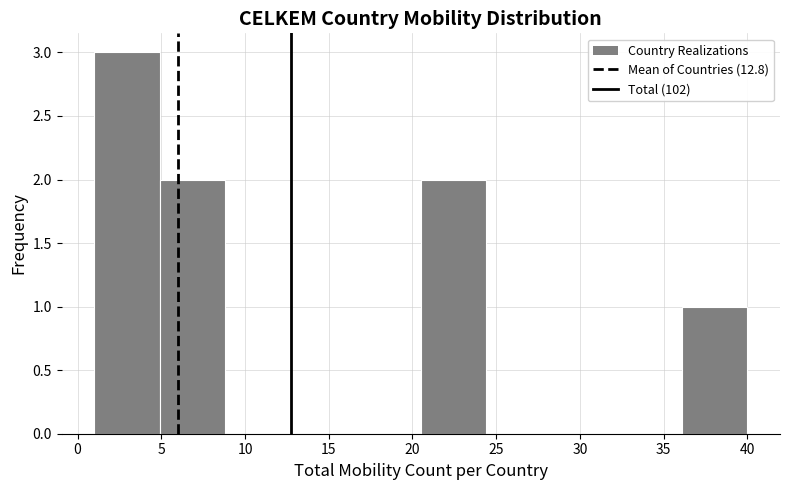

How tall is the bar that spans 4.9 to 8.8 on the x-axis? Neither the bar edges nor the heights are printed on the chart, so give them approximately, as read against the axes.

2